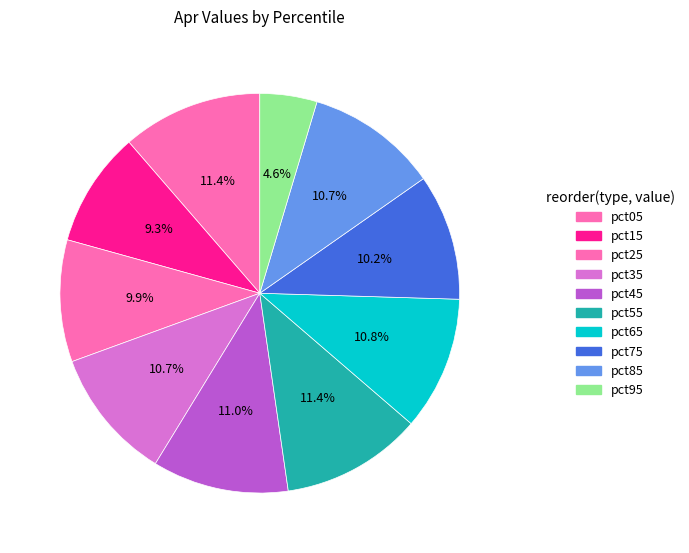

What is the total percentage of pct85 and pct65?

21.5%